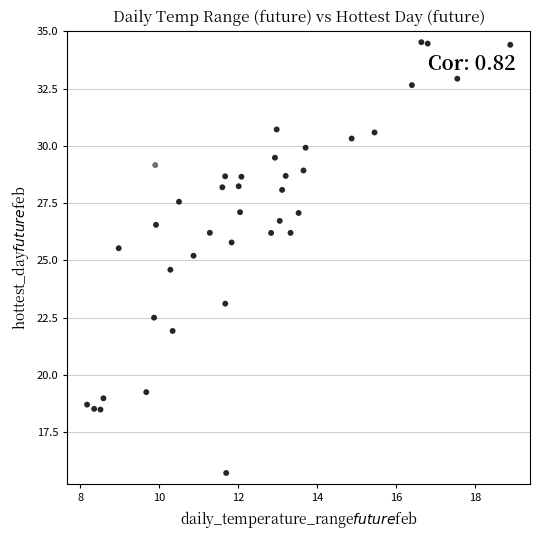

What is the range of Y values (max minus min)?

18.8